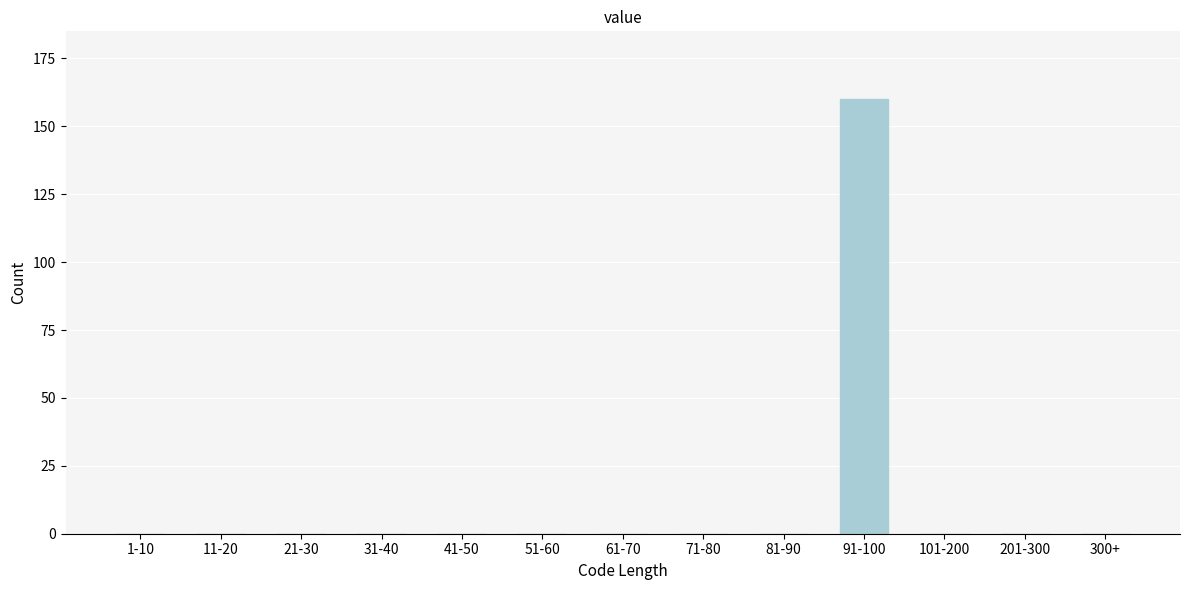

Reading right to left, what are all the values shown in this chart?

300+=0	201-300=0	101-200=0	91-100=160	81-90=0	71-80=0	61-70=0	51-60=0	41-50=0	31-40=0	21-30=0	11-20=0	1-10=0